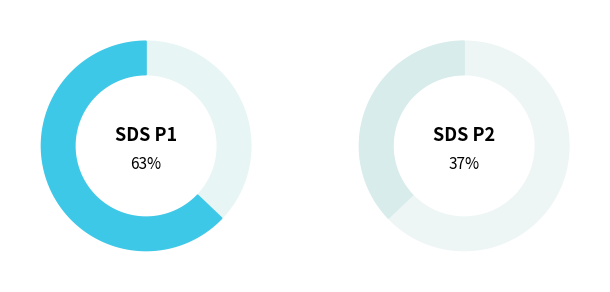

Rank the categories by value from highest to lowest.

SDS_P1, SDS_P2